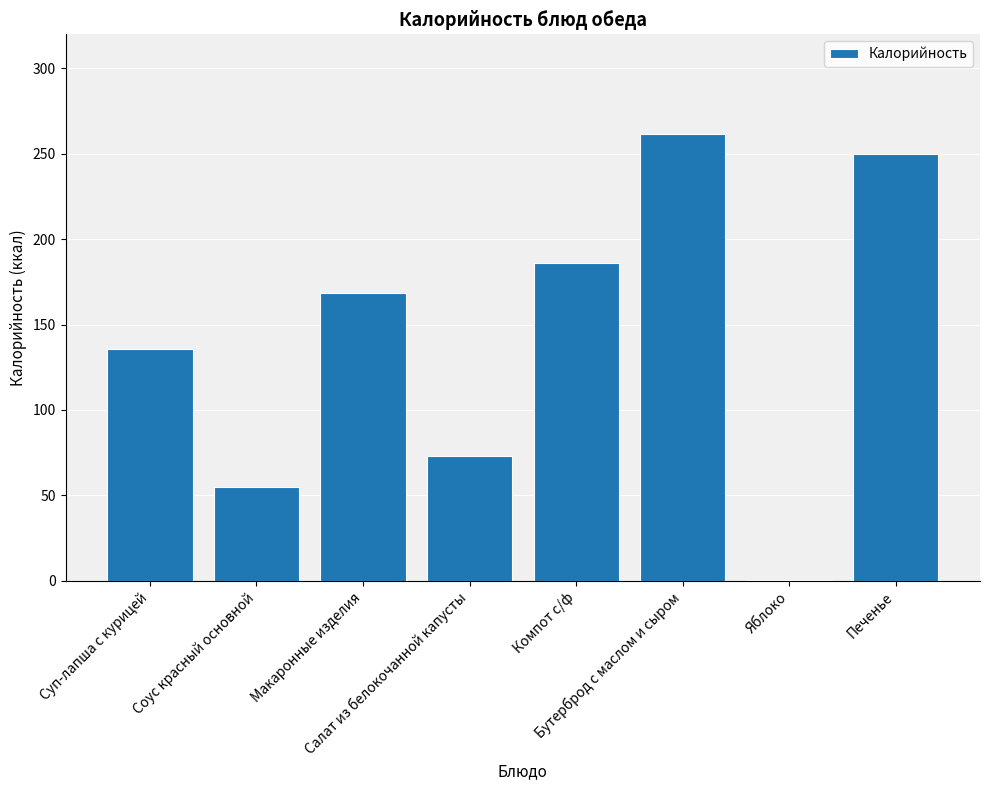

Are the bars horizontal?

No